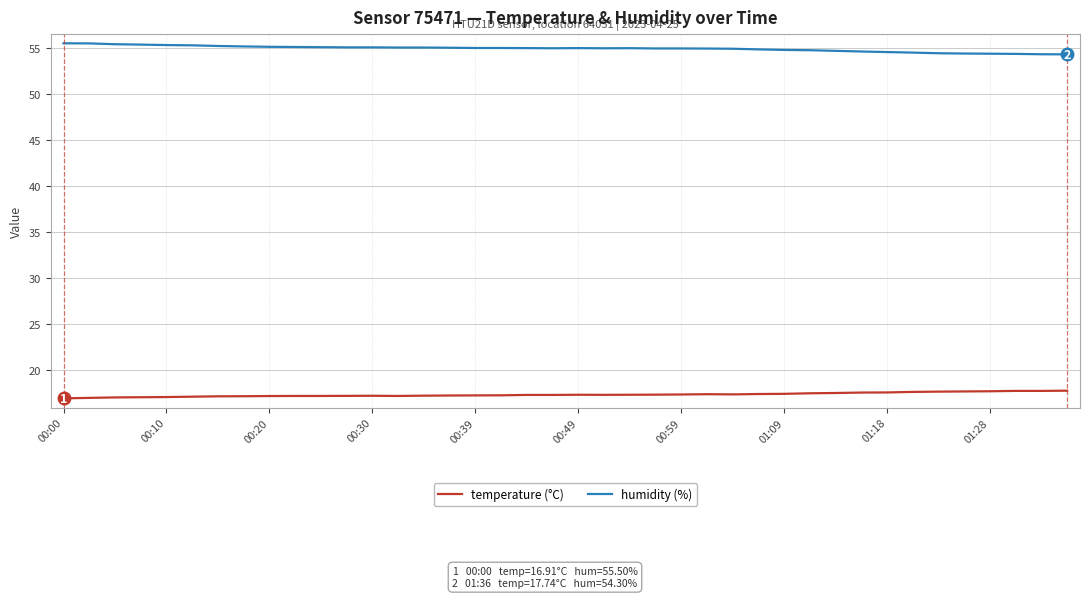

How many lines are shown in the chart?

2